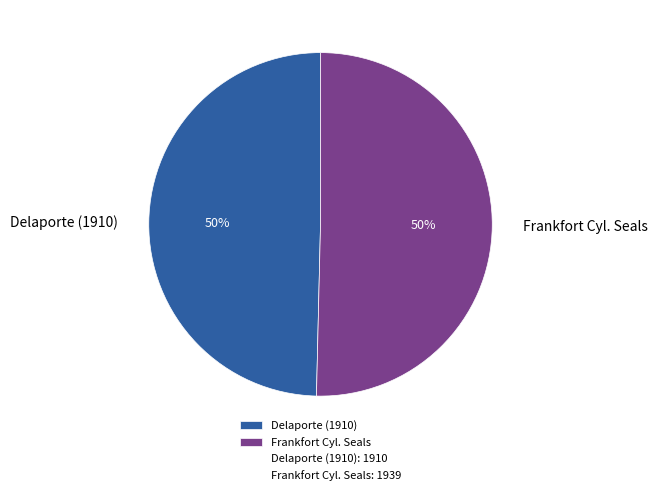

What is the ratio of the value at Frankfort Cyl. Seals to the value at Delaporte (1910)?

1.0